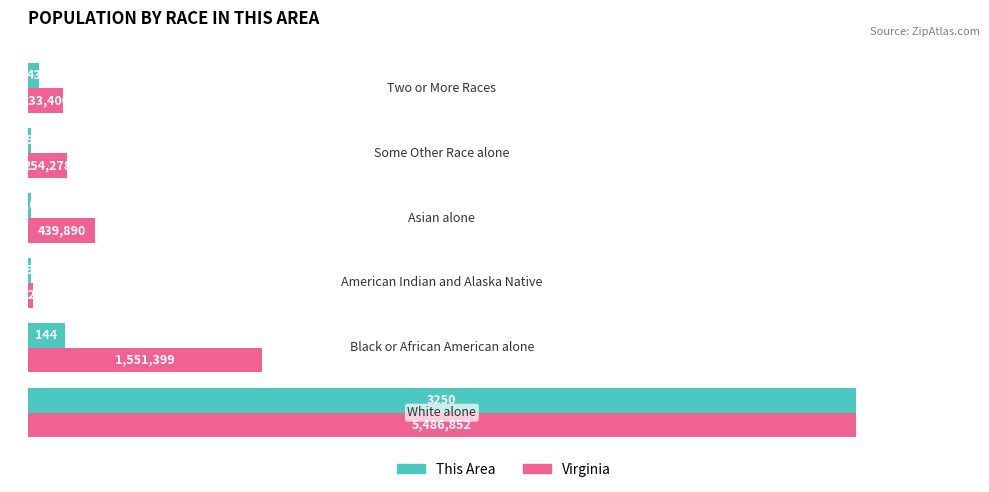

Which series has the largest total across all categories?

Virginia